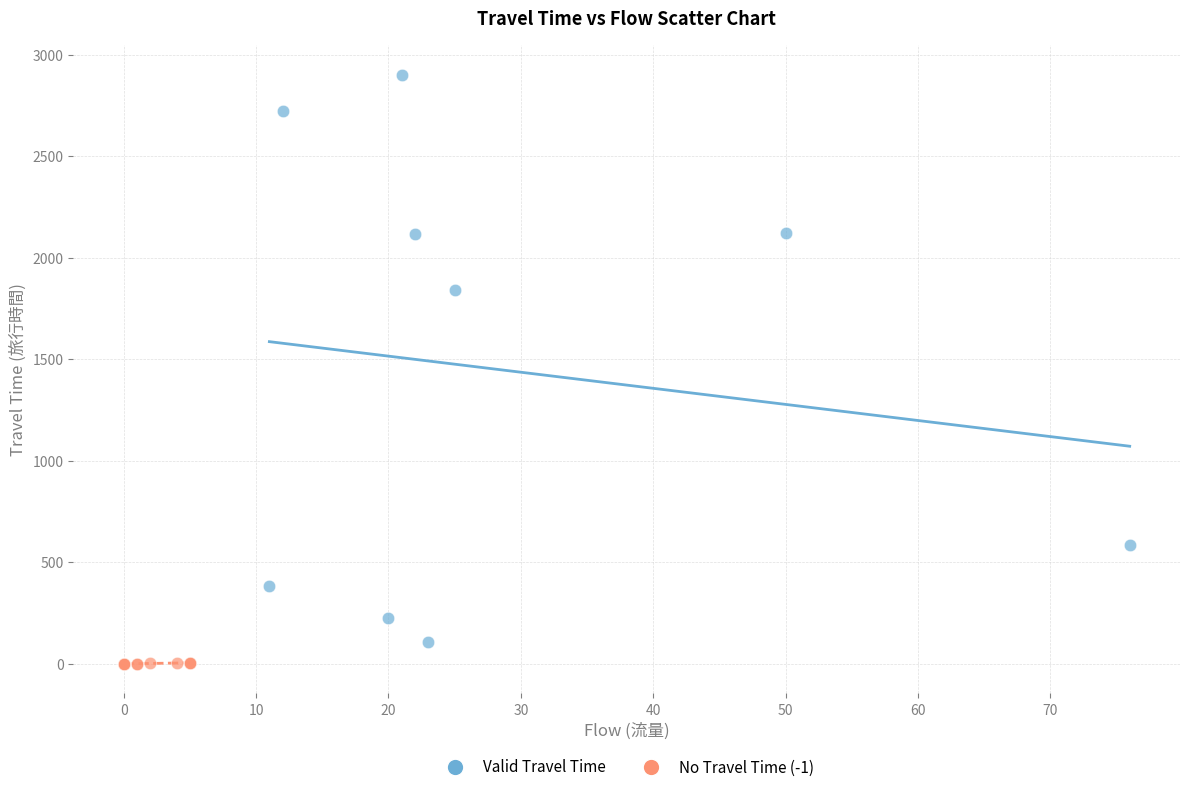

Which series has the largest Y range (max minus min)?

Valid Travel Time